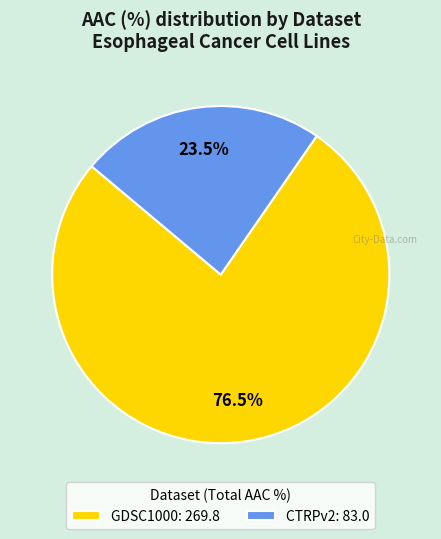

To the nearest percent, what is the difference between the largest and smallest slice percentages?

53%